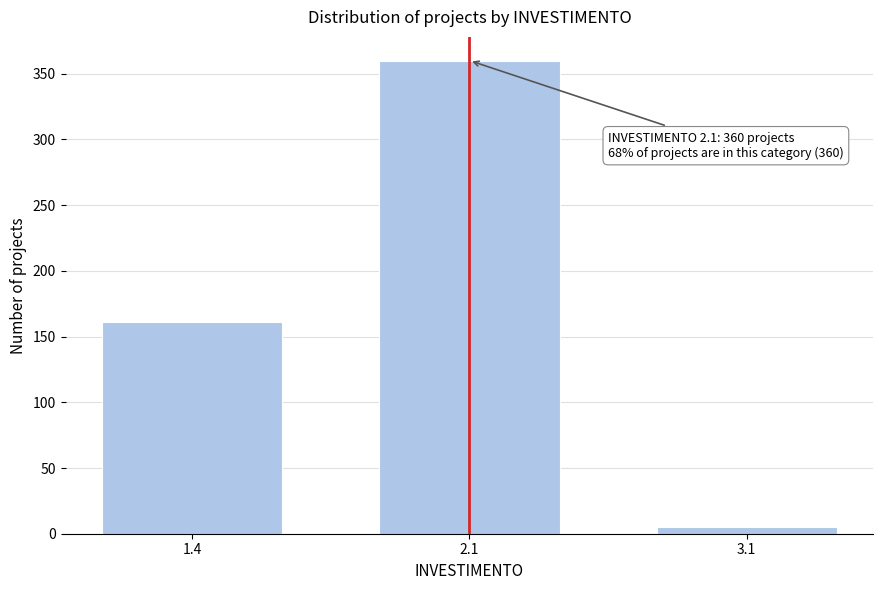

Reading left to right, extract all data points from this chart.

1.4=161	2.1=360	3.1=5